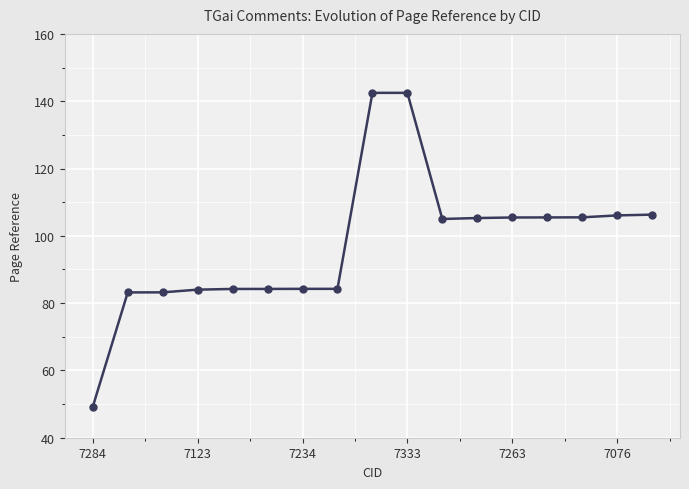

What is the value of the 3rd point from the left?

83.2